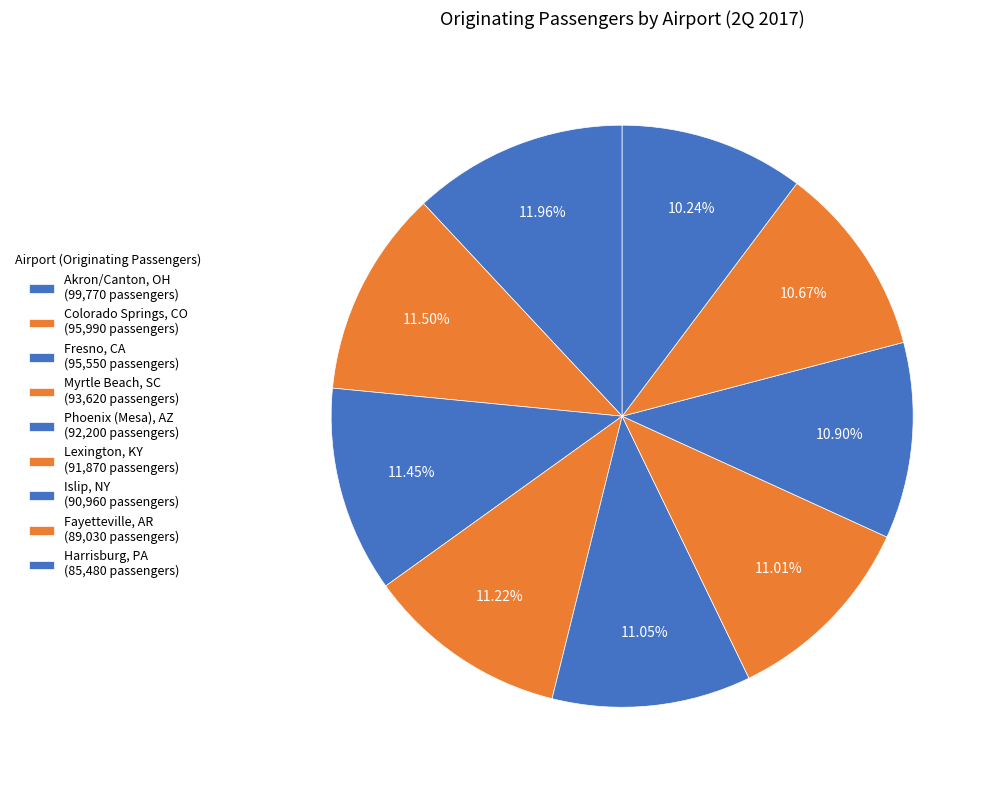

How many segments does this pie chart have?

9